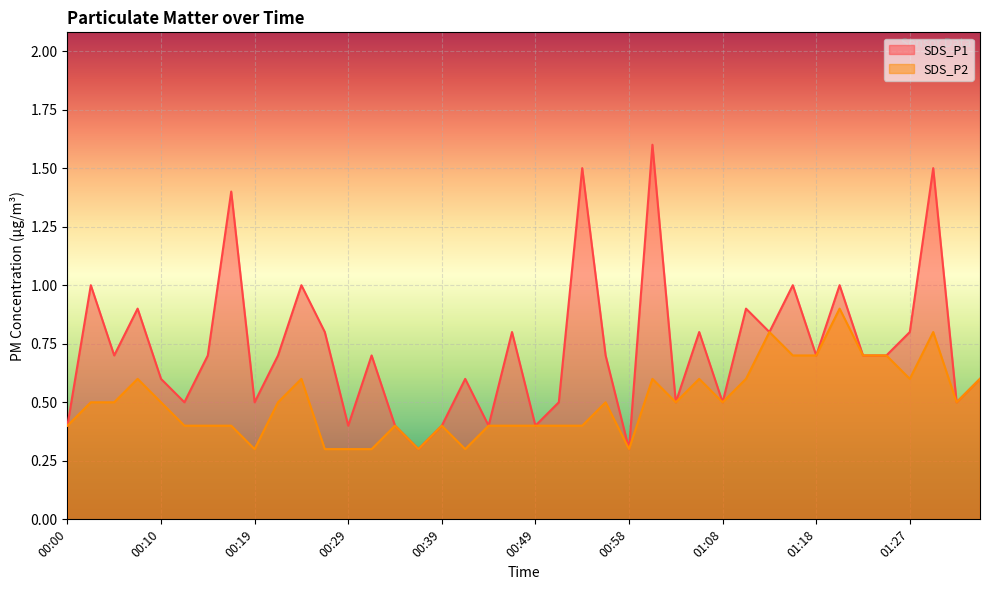

True or false: SDS_P1 and SDS_P2 intersect in this chart.

False